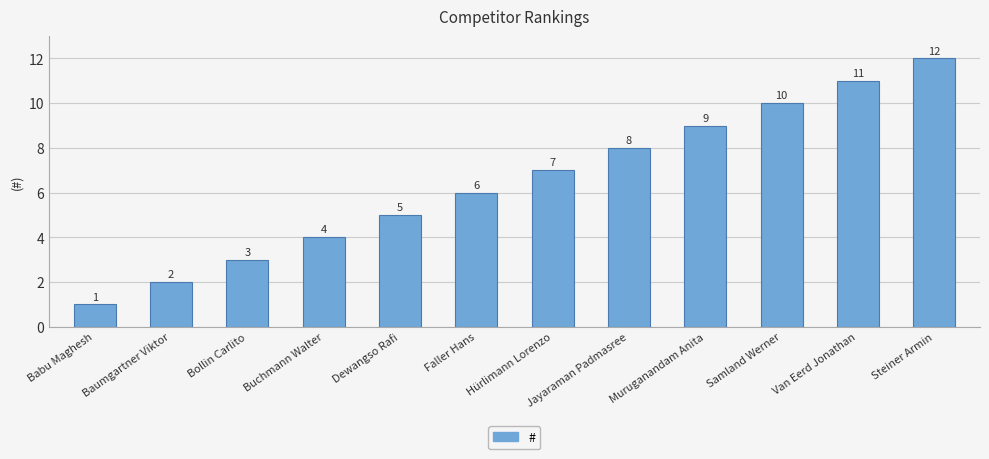

What position from the right is Samland Werner?

3